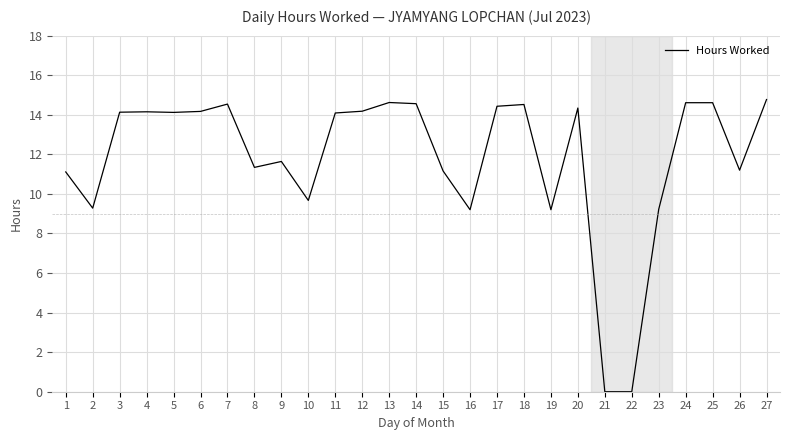

Read the value at 10.

9.7